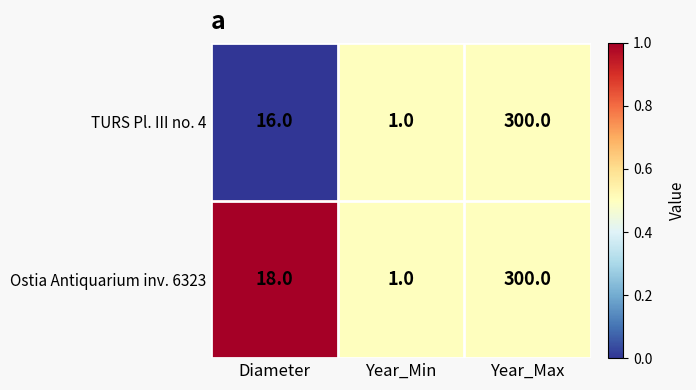

Reading left to right, extract all data points from this chart.

TURS Pl. III no. 4: 16	1	300
Ostia Antiquarium inv. 6323: 18	1	300